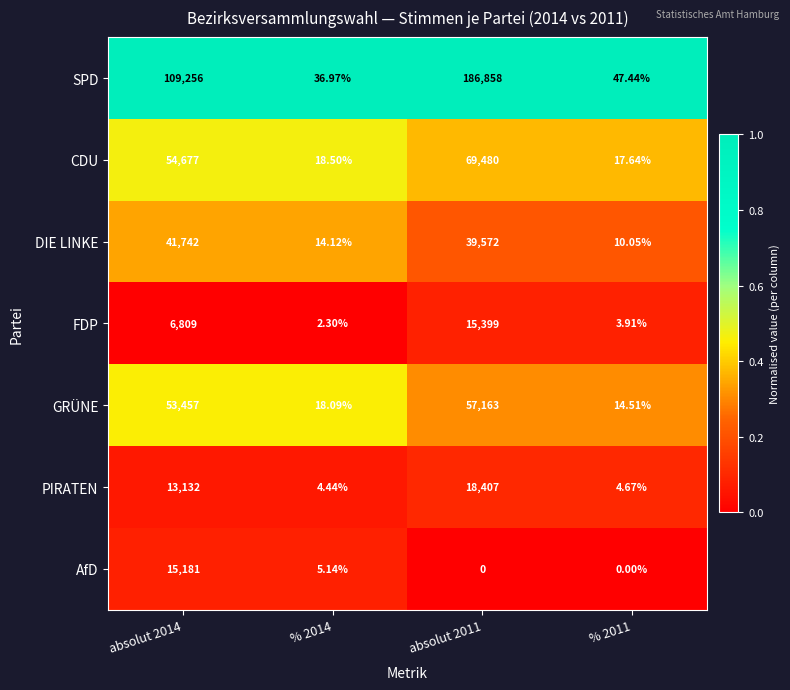

Between % 2014 and absolut 2011, which series saw the biggest shift?

SPD